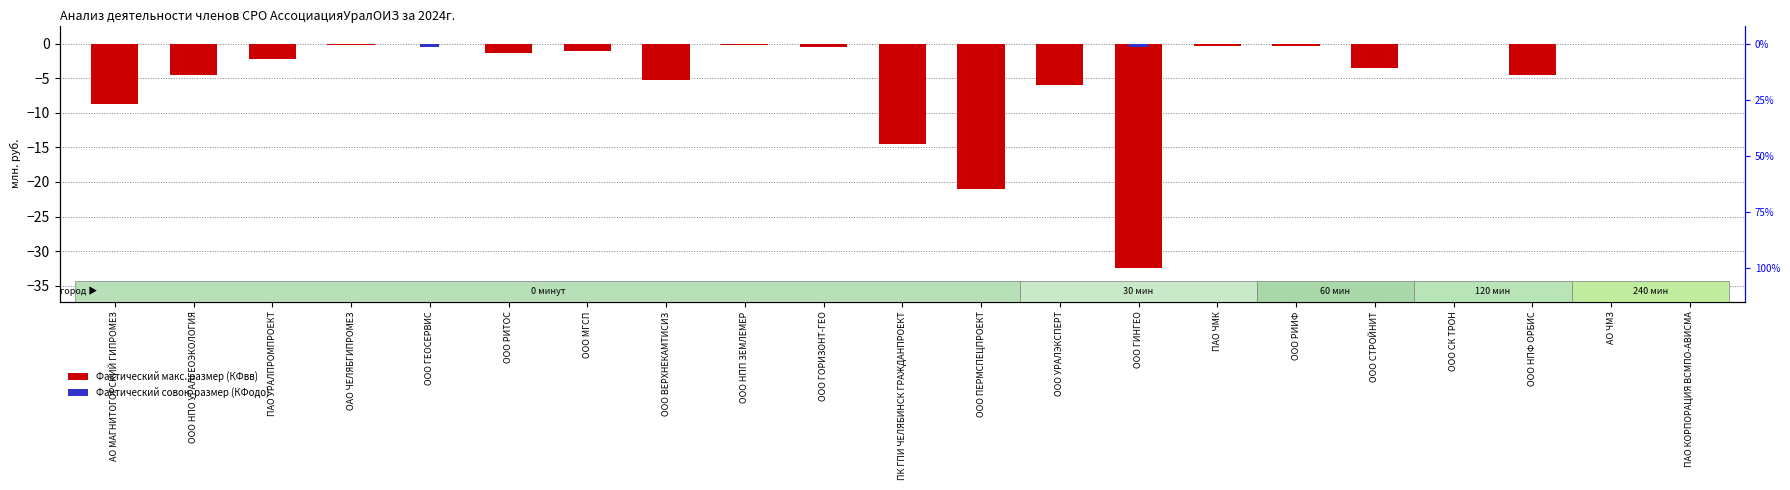

Is the value of Фактический совокупный размер (КФодо) at ПАО ЧМК greater than the value of Фактический максимальный размер (КФвв) at ООО ГЕОСЕРВИС?

Yes